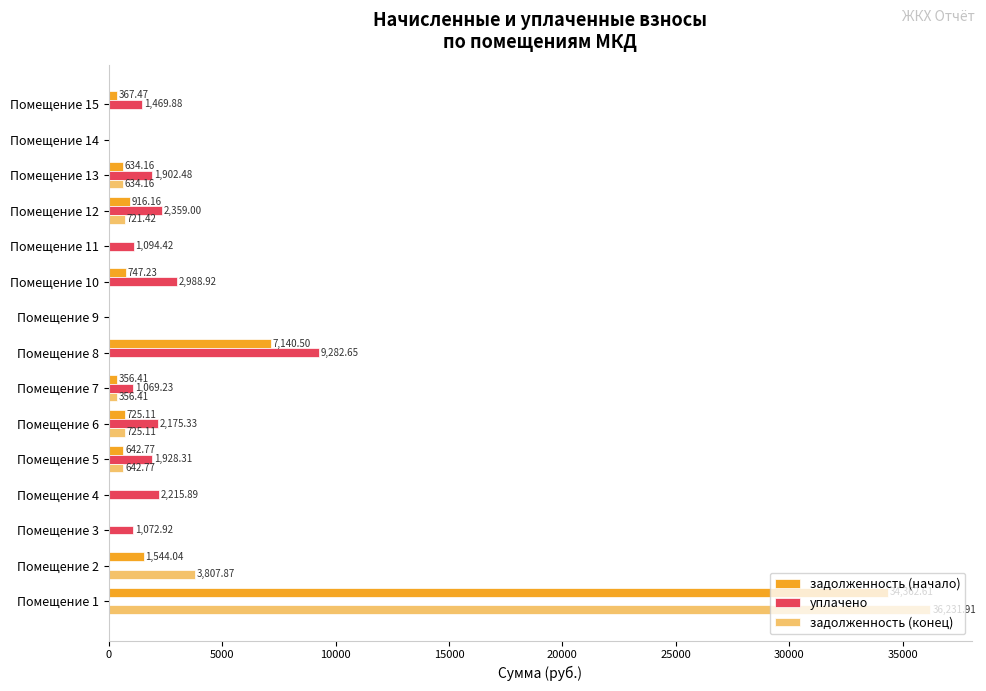

Which series changed the most between Помещение 8 and Помещение 12?

уплачено